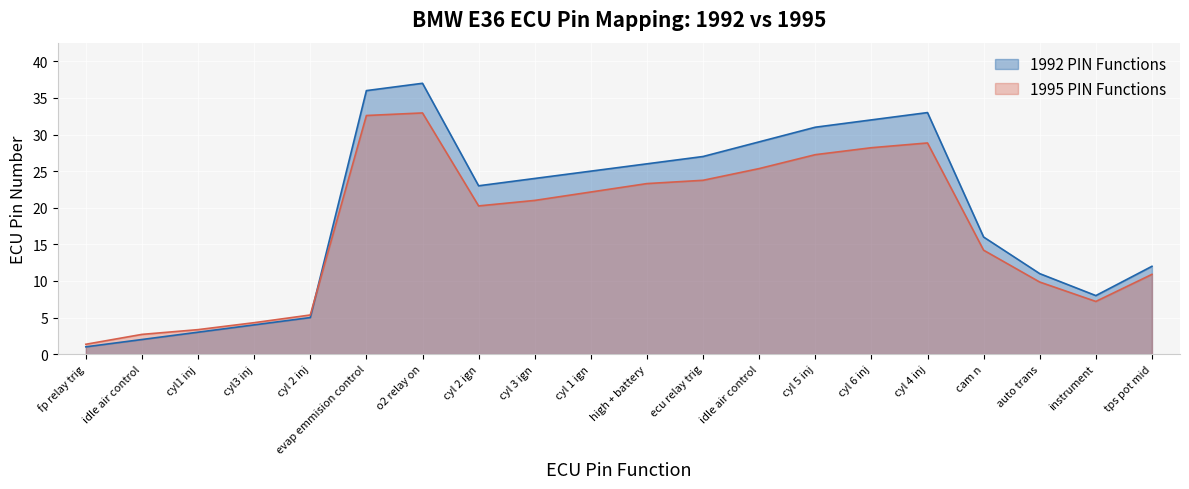

What is the average value of the 1995 PIN Functions series?

17.2